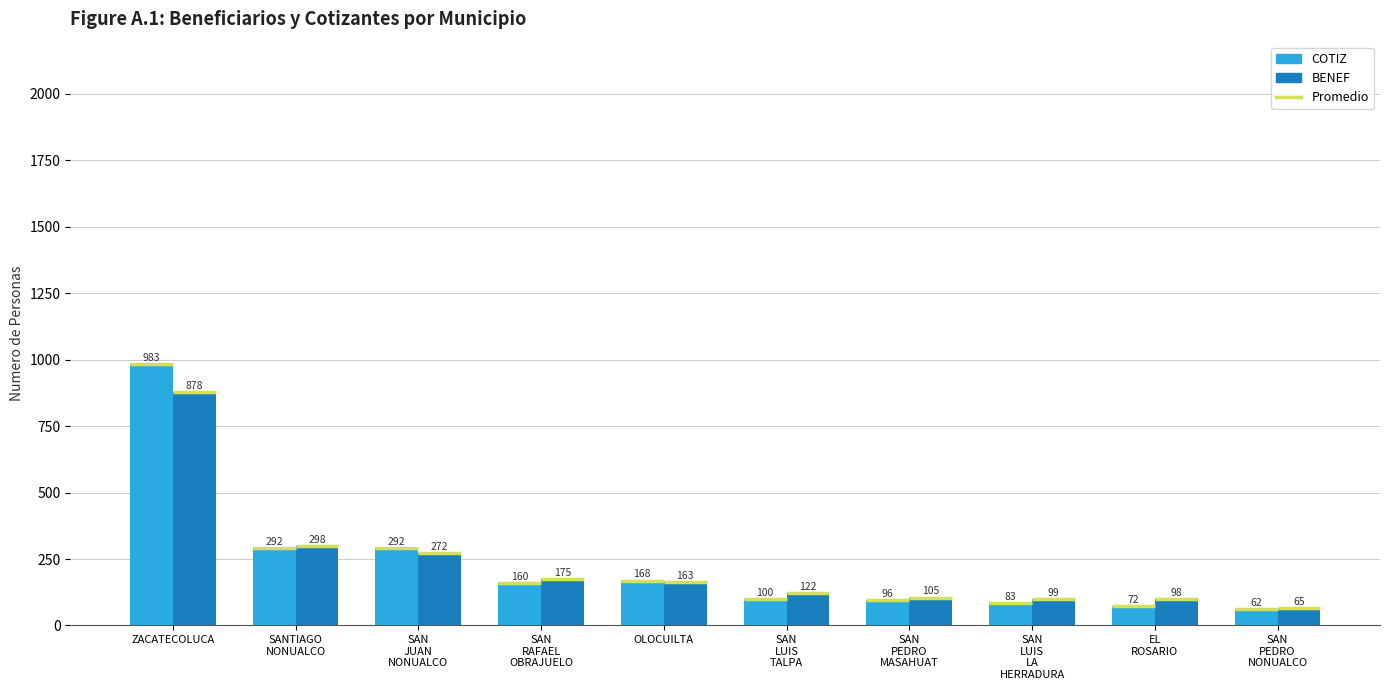

What is the label of the 1st bar from the right?

SAN
PEDRO
NONUALCO